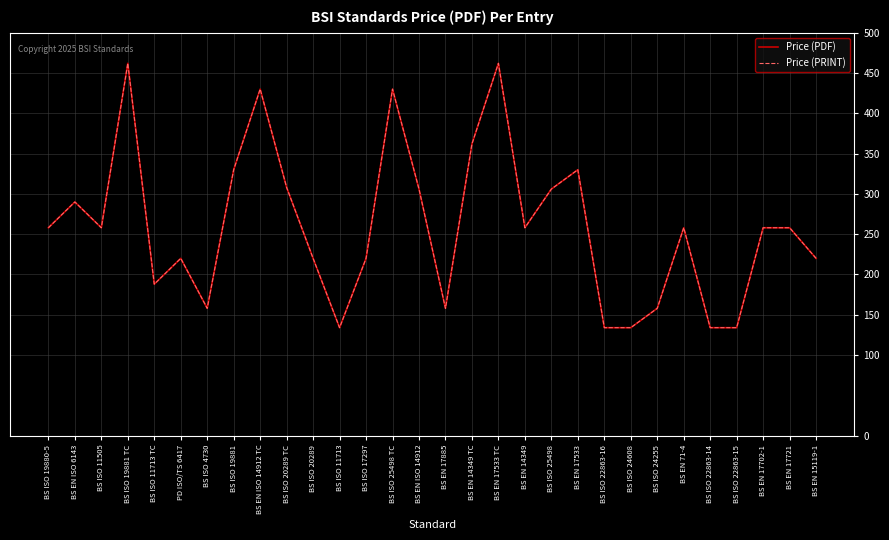

Does the chart have visible grid lines?

Yes